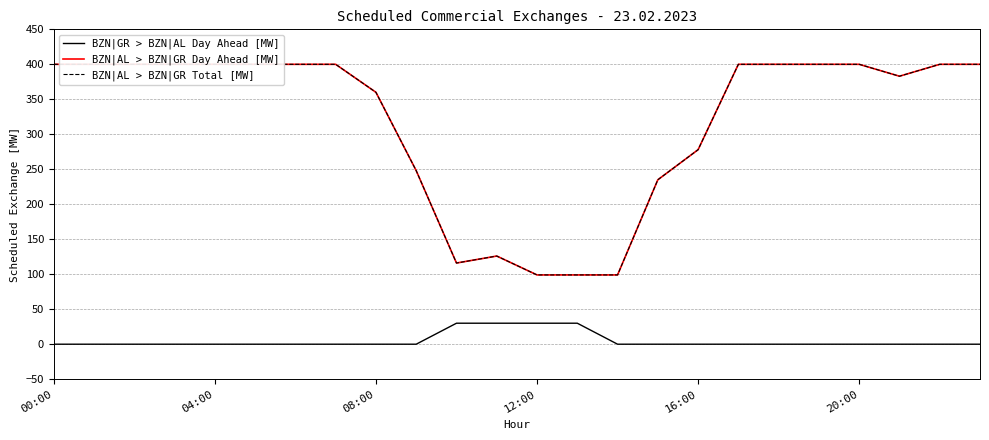

Which series changed the most between 00:00 and 10?

BZN|AL > BZN|GR Day Ahead [MW]